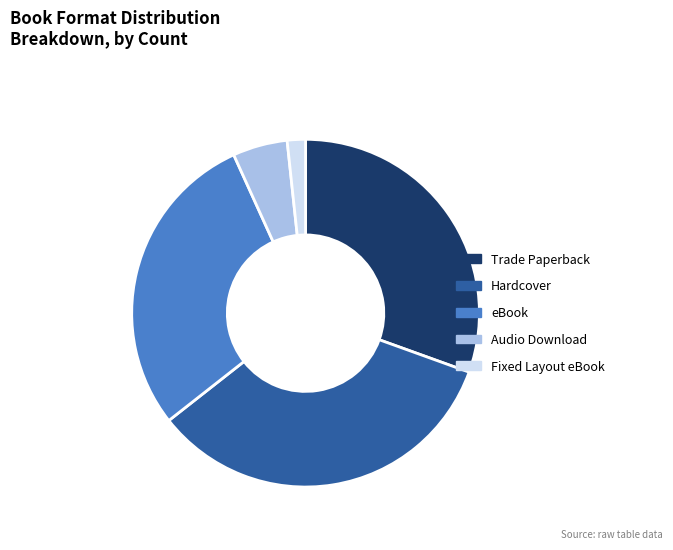

What is the largest slice in the pie chart?

Hardcover